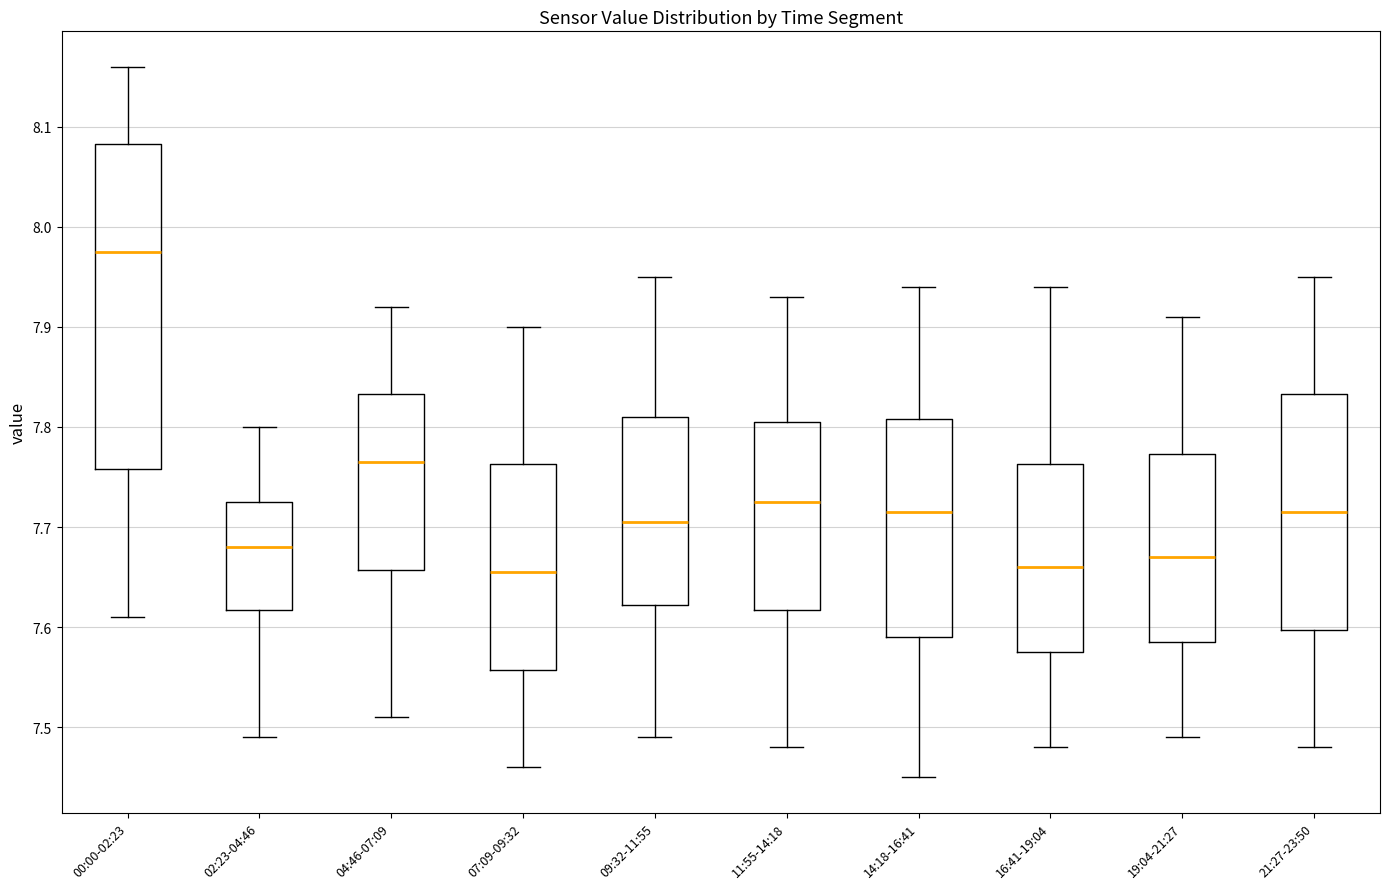

Which box has the highest median line?

00:00-02:23